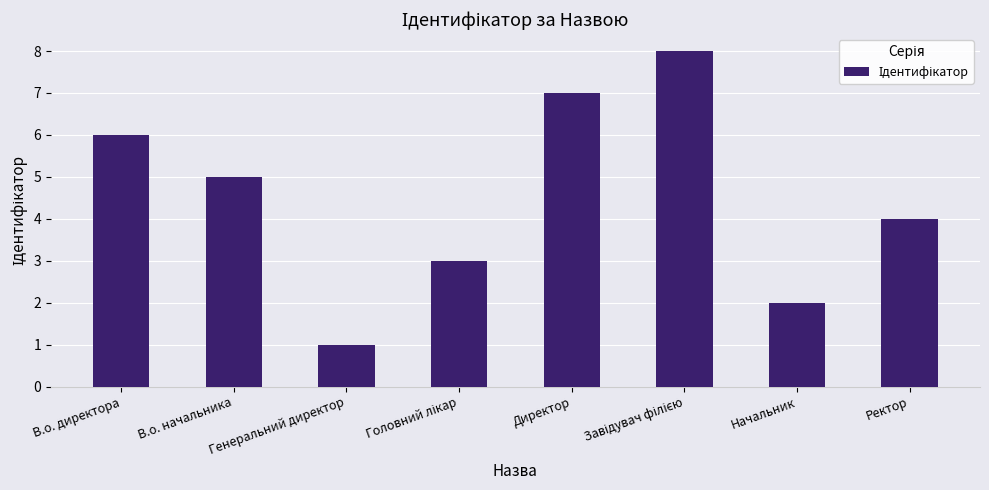

What is the sum of the values at Ректор and В.о. начальника?

9